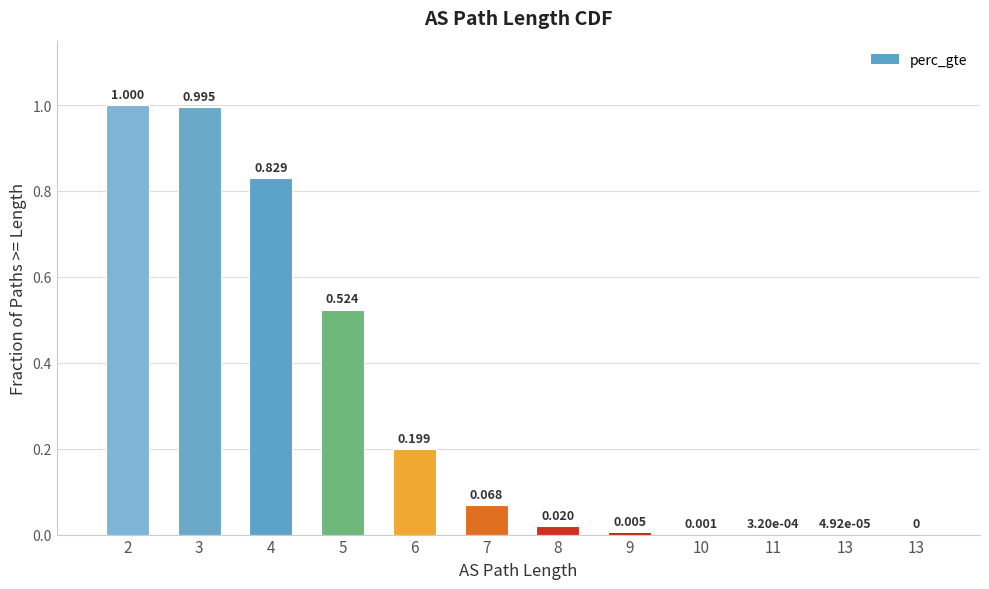

How many values exceed 0?

11